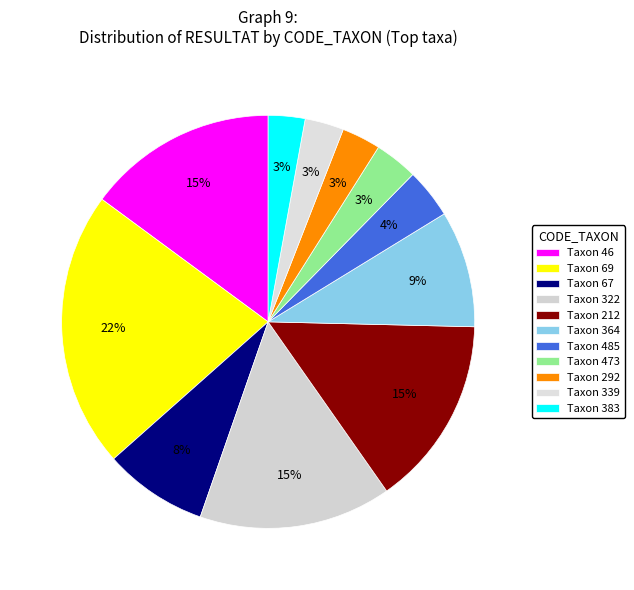

How many slices are in this pie chart?

11